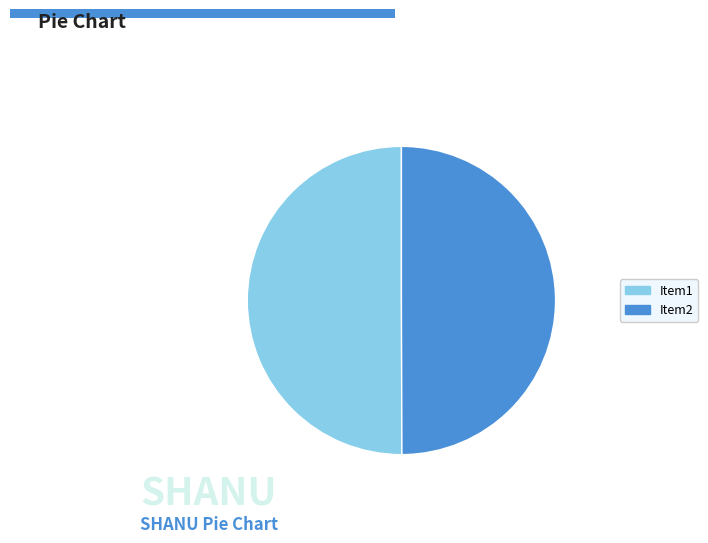

Count the number of slices in the pie.

2